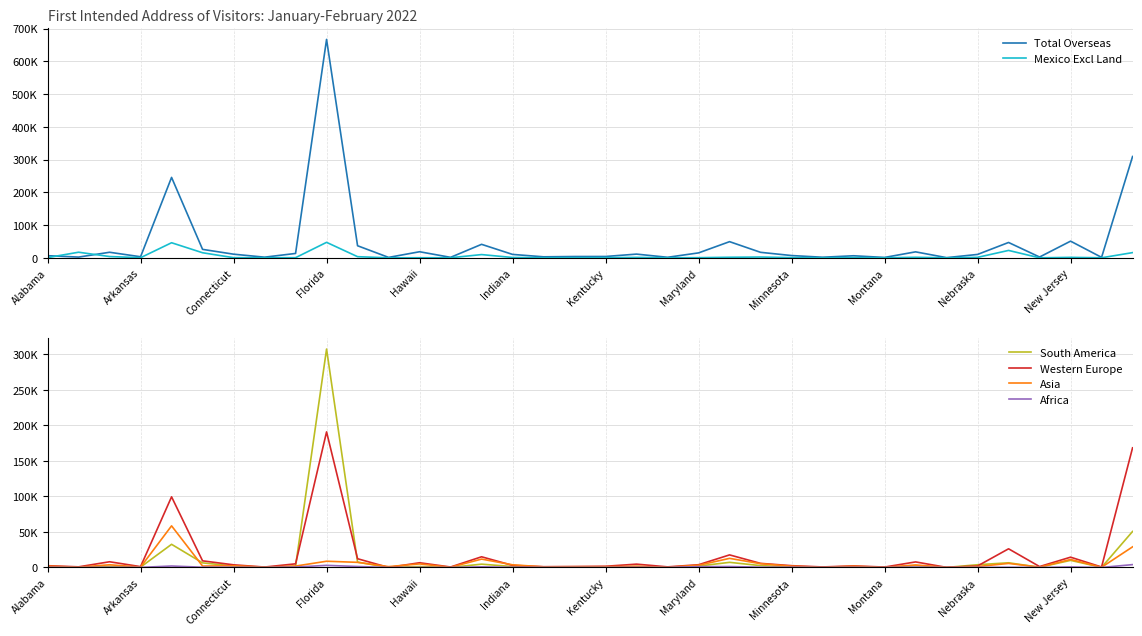

What is the difference between the maximum and minimum values in the Africa series?

4028